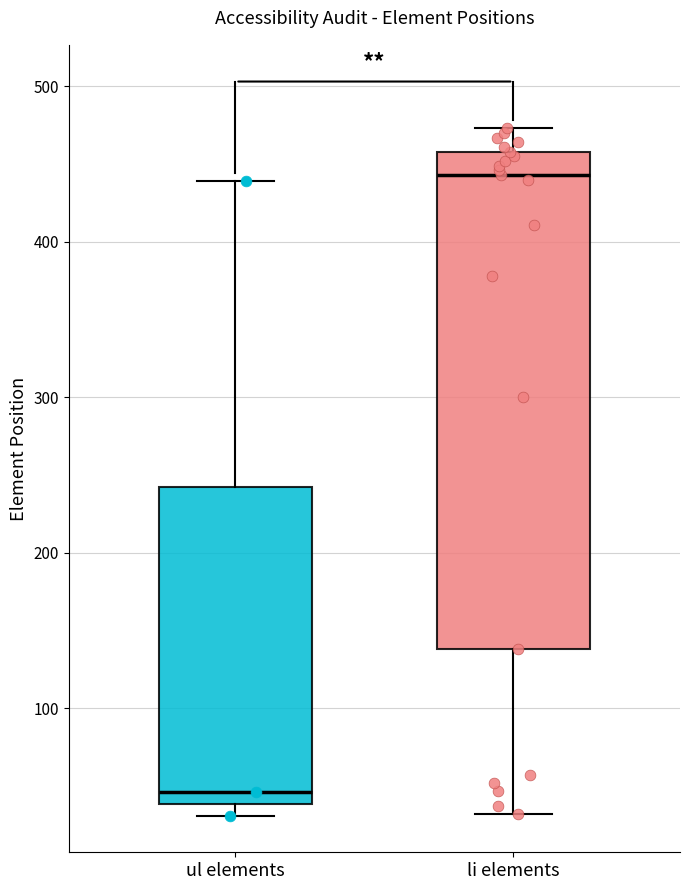

Reading left to right, transcribe this box plot: for each box, give where its median line is, the range the box spans, and where its two whiskers end, as read against the y-axis. The values are not printed on the chart, so give them approximately, as read against the axis.

ul elements: median 50, box 40 to 240, whiskers 30 to 440
li elements: median 440, box 140 to 460, whiskers 30 to 470